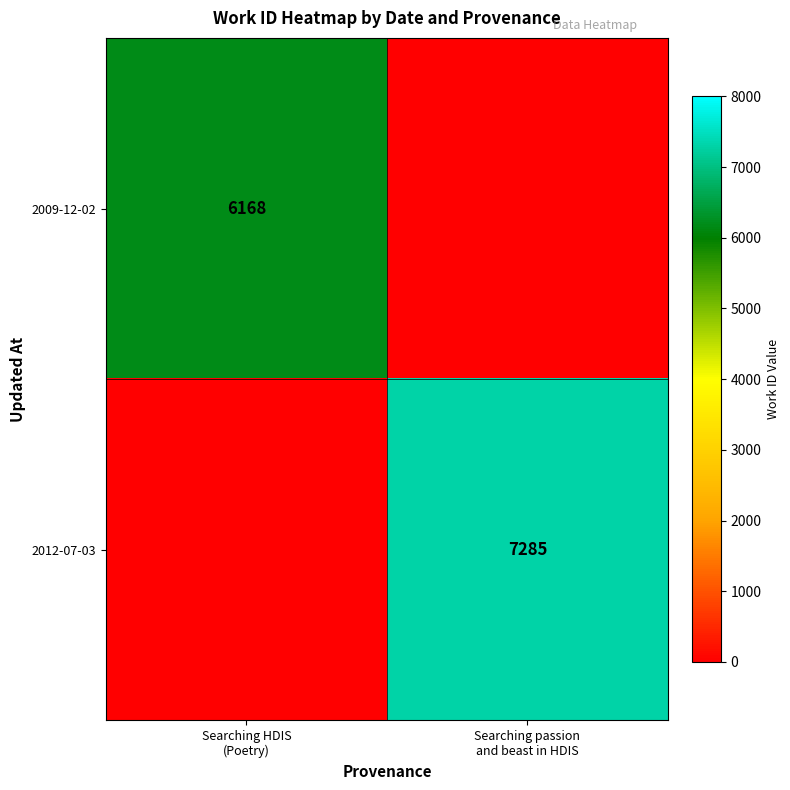

How many categories are shown in the chart?

2